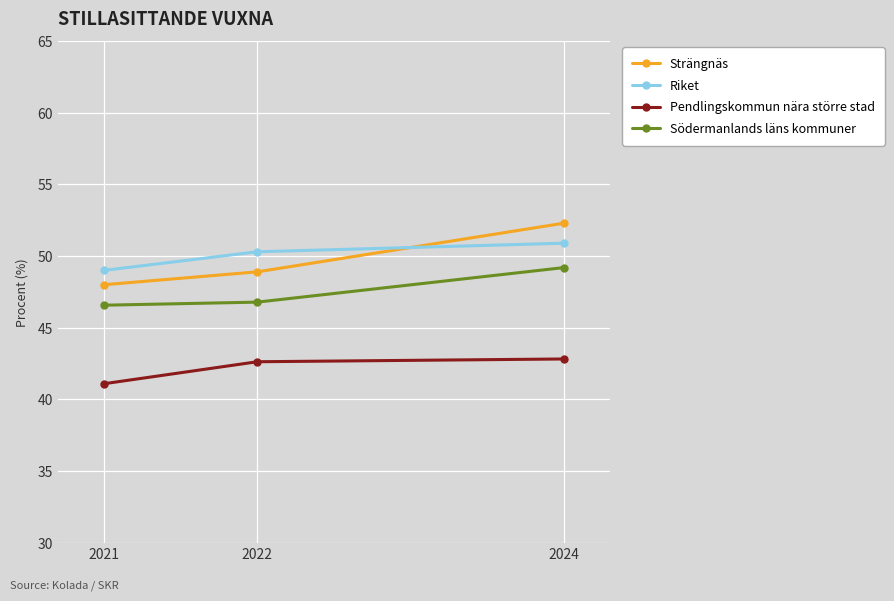

Between 2022 and 2024, which series saw the biggest shift?

Strängnäs